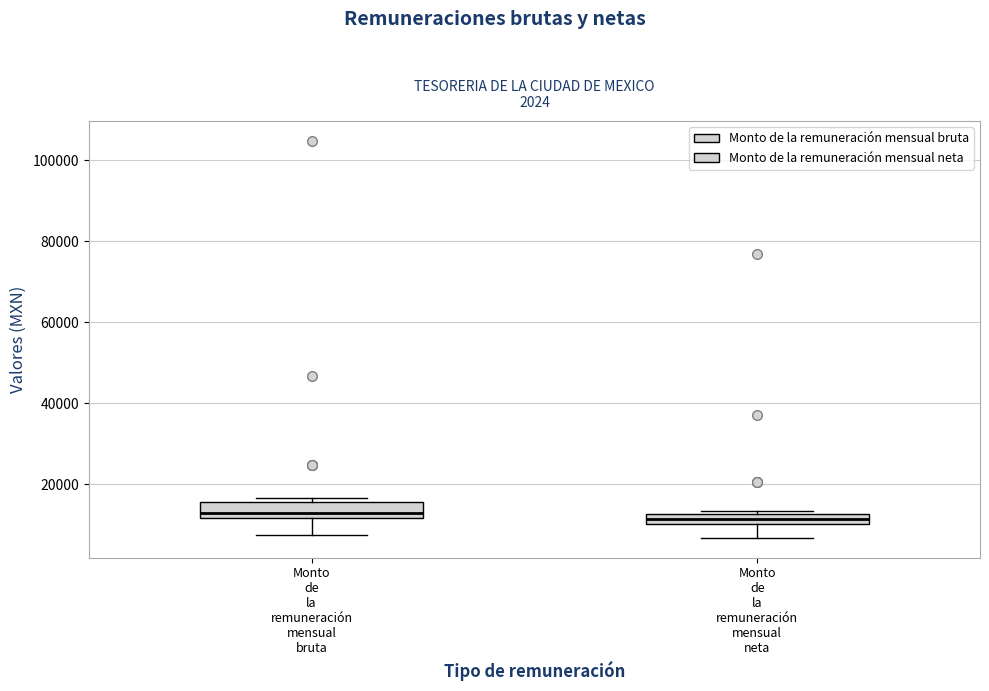

Where is the upper edge of the box for Monto de la remuneración mensual neta on the y-axis? The values are not printed on the chart, so give them approximately, as read against the axis.

12000